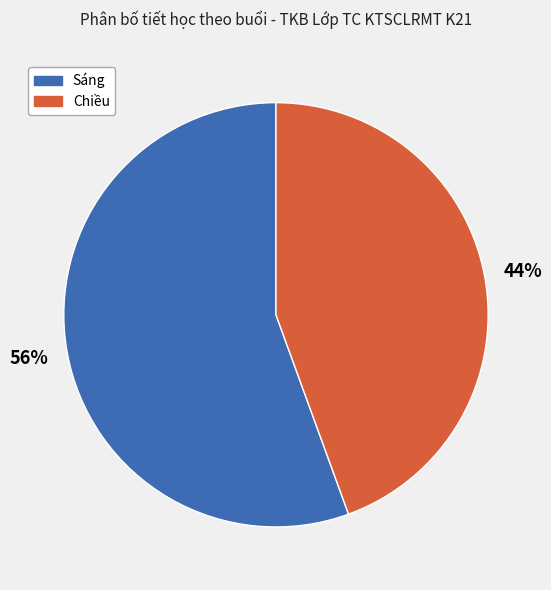

To the nearest percent, what percentage of the pie is Chiều?

44%